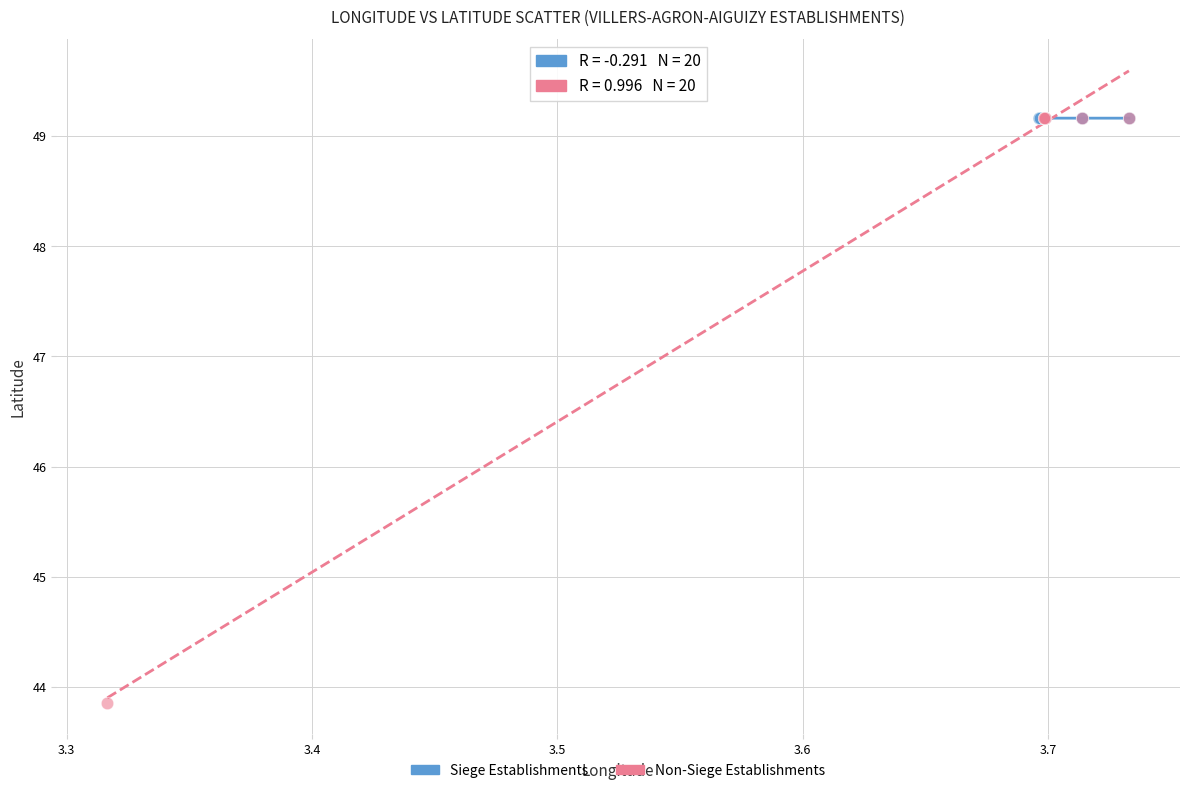

Which series contains the lowest Y value?

Non-Siege Establishments